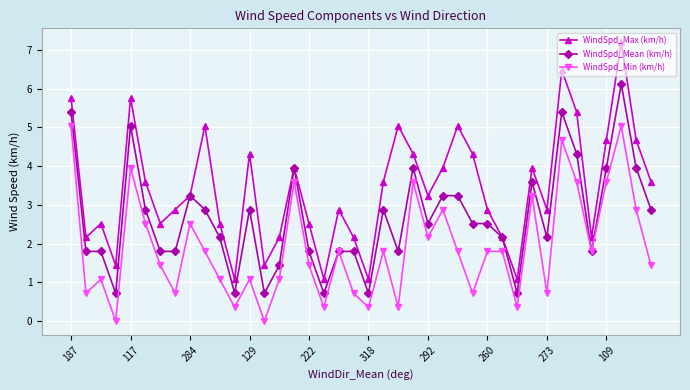

True or false: WindSpd_Max (km/h) and WindSpd_Min (km/h) intersect in this chart.

False